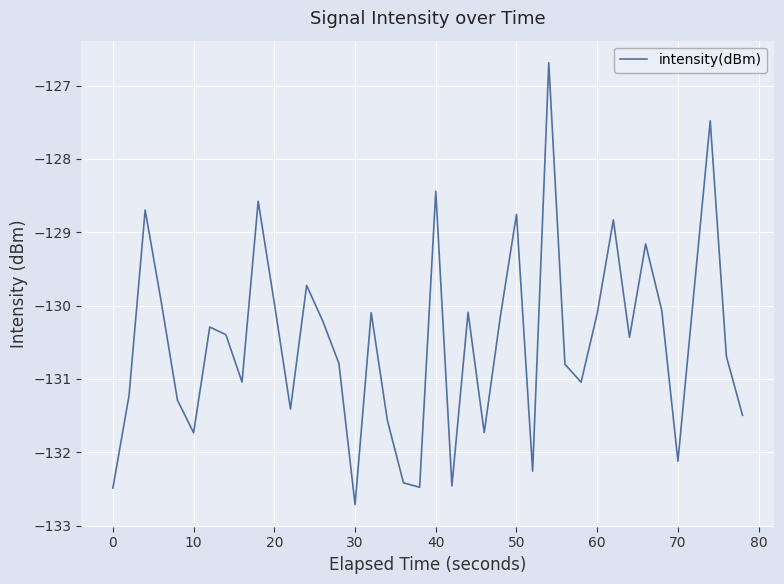

How many values exceed -130?

12